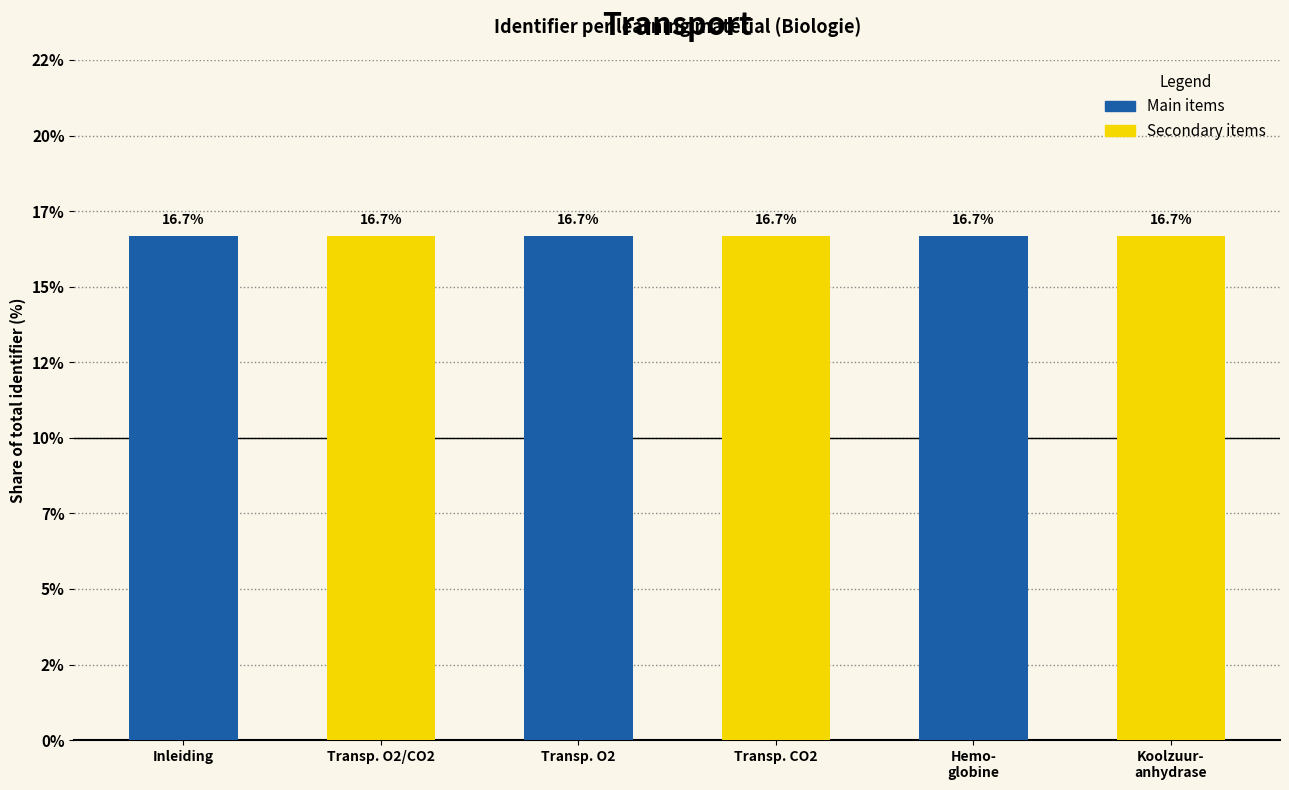

Read the value at Hemo-
globine.

16.7